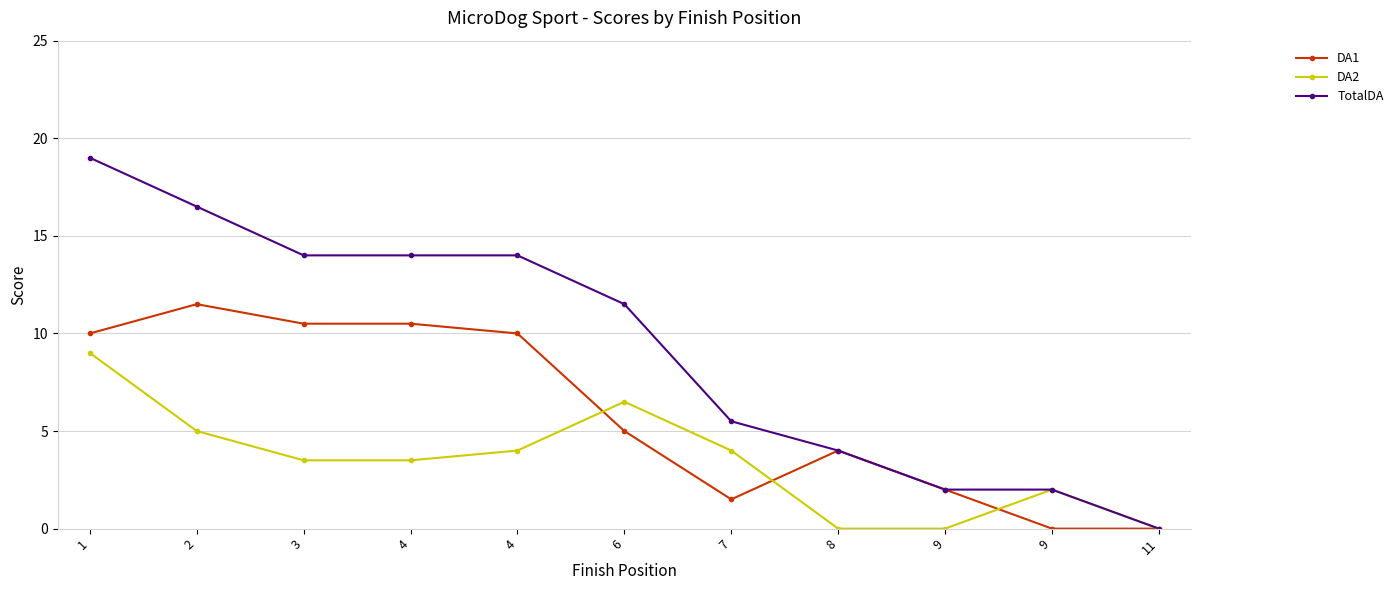

How many values in the TotalDA series exceed 11?

6